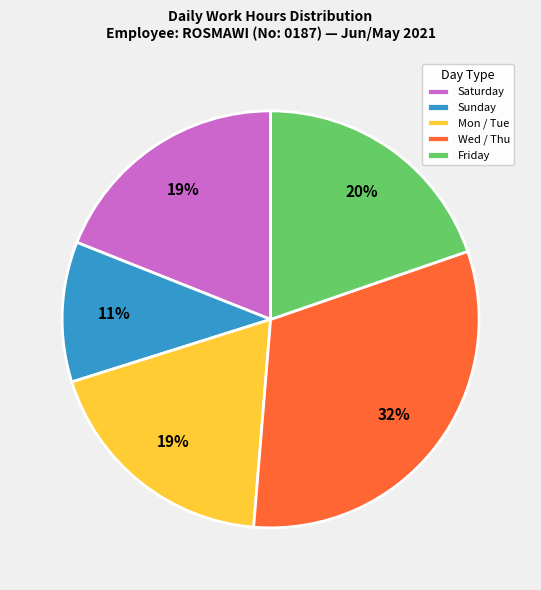

Which has a higher value, Wed / Thu or Friday?

Wed / Thu